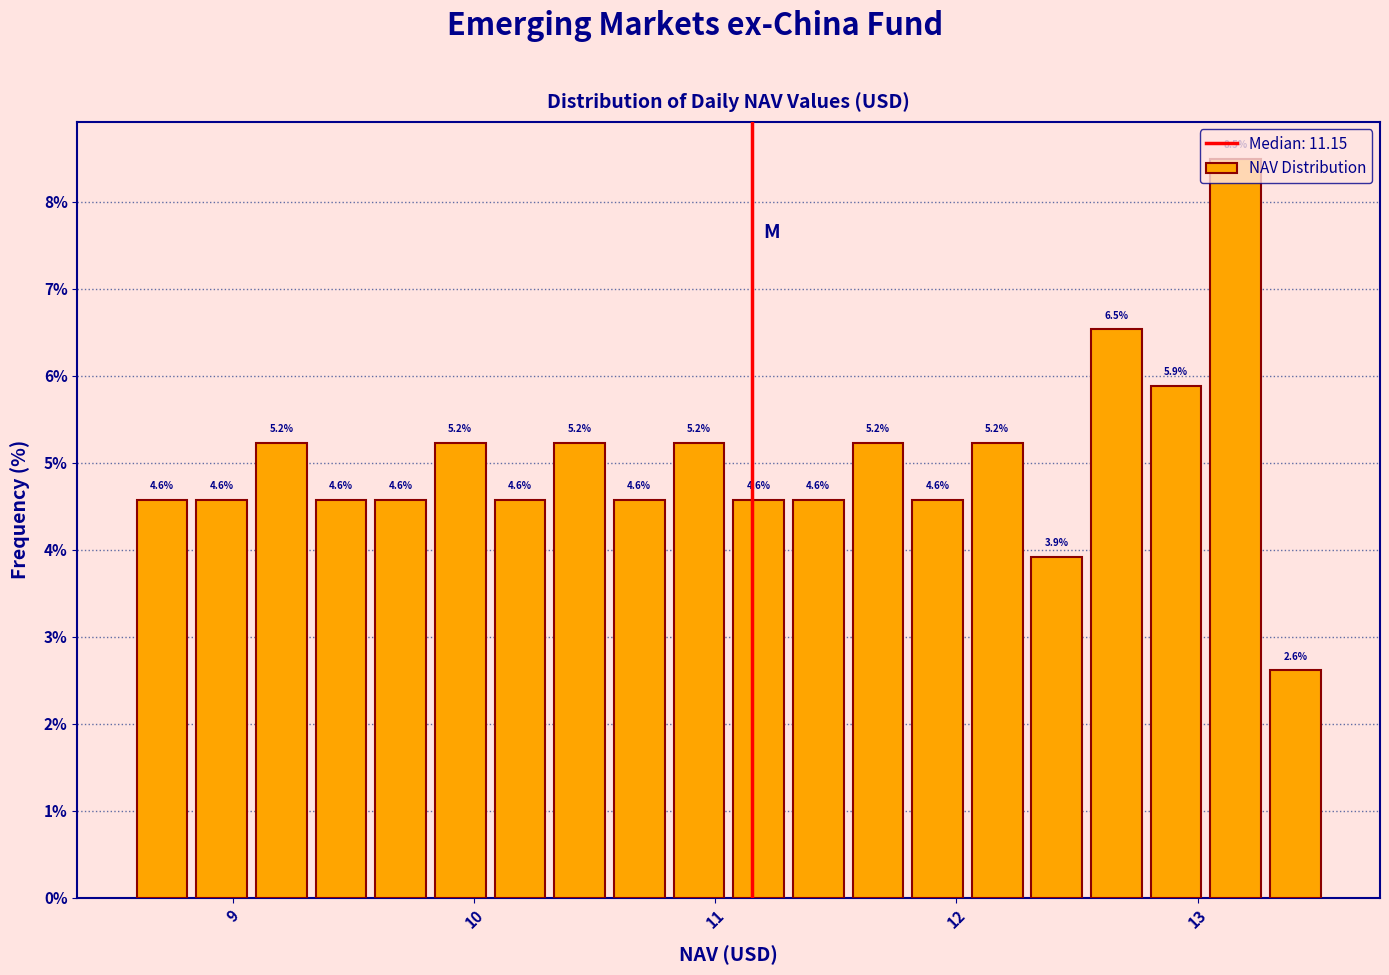

Around what value on the x-axis is the tallest bar? Give the approximate position of its centre, as read against the axis.

13.2